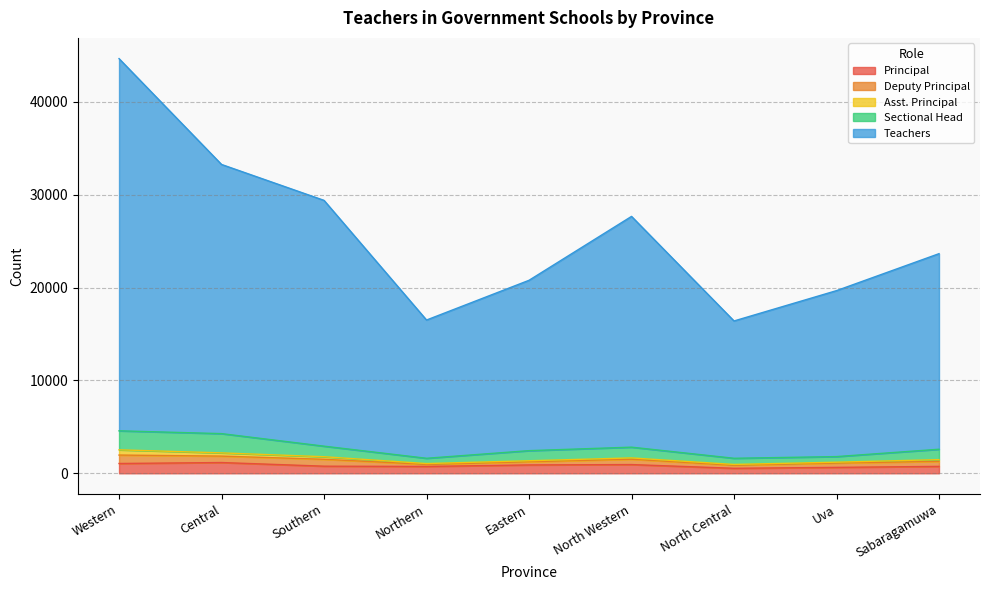

What are all the series names shown in the legend?

Principal, Deputy Principal, Asst. Principal, Sectional Head, Teachers